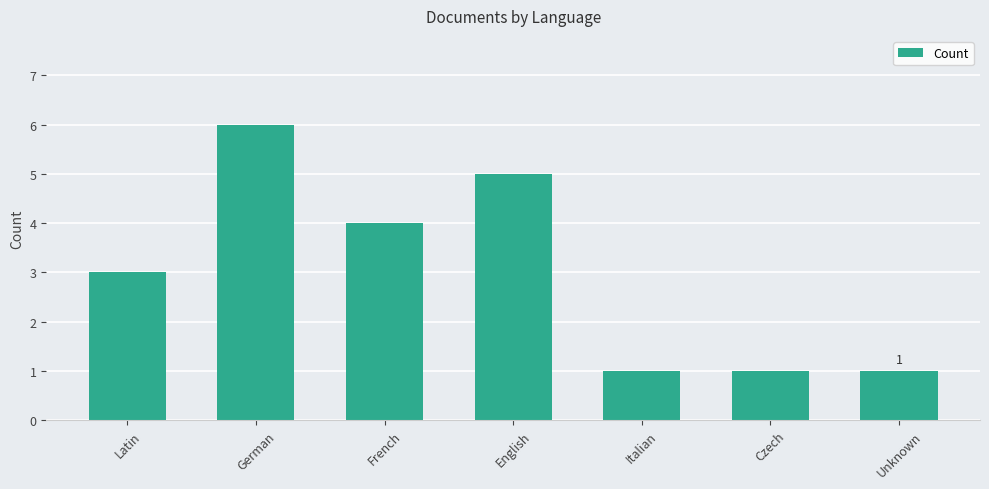

How many data points are less than 3?

3